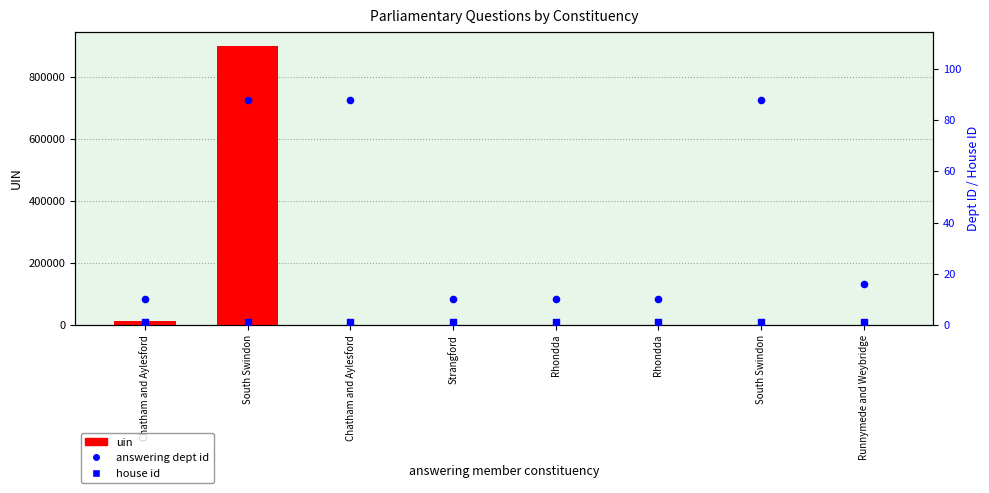

Which series contains the highest Y value?

uin